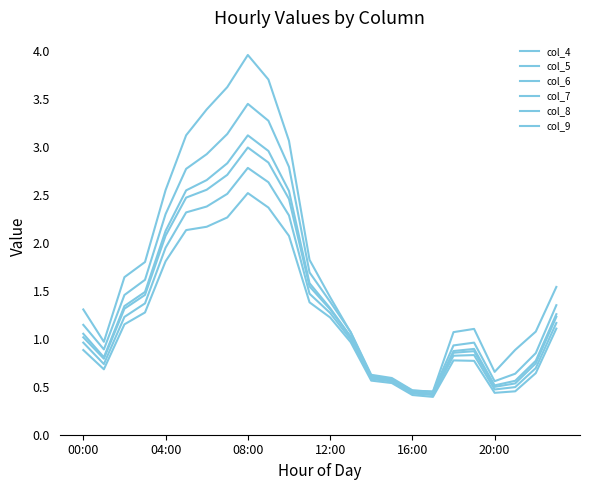

True or false: col_6 and col_8 cross at least once.

False